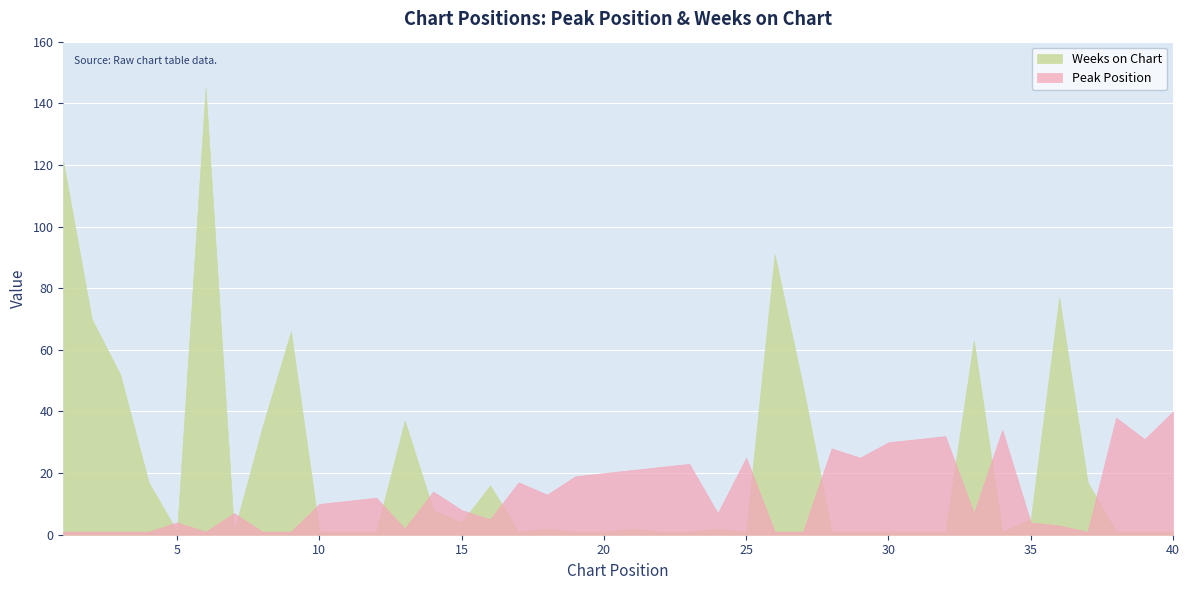

Reading left to right, transcribe all the data shown in this chart.

Peak Position: 1	1	1	1	4	1	7	1	1	10	11	12	2	14	8	5	17	13	19	20	21	22	23	7	25	1	1	28	25	30	31	32	7	34	4	3	1	38	31	40
Weeks on Chart: 121	70	52	17	1	145	1	35	66	1	1	1	37	8	4	16	1	2	1	1	2	1	1	2	1	91	48	1	1	1	1	1	63	1	5	77	17	1	1	1